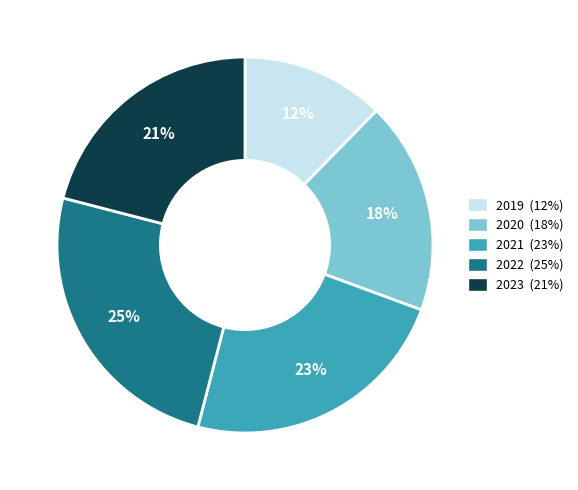

To the nearest percent, what is the difference between the largest and smallest slice percentages?

13%